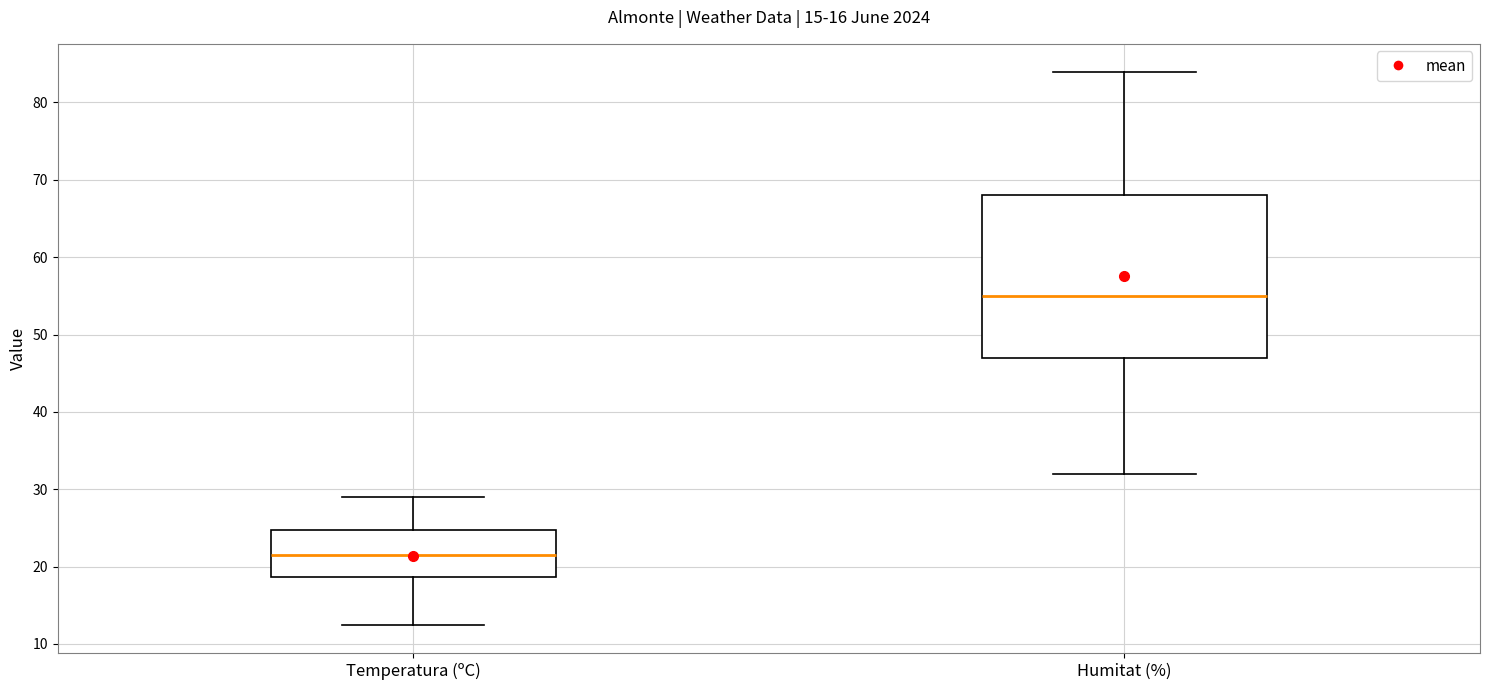

Reading left to right, read every box against the y-axis: the position of its median line, the range the box covers, and the ends of its whiskers. The values are not printed on the chart, so give them approximately, as read against the axis.

Temperatura (ºC): median 21, box 19 to 25, whiskers 12 to 29
Humitat (%): median 55, box 47 to 68, whiskers 32 to 84